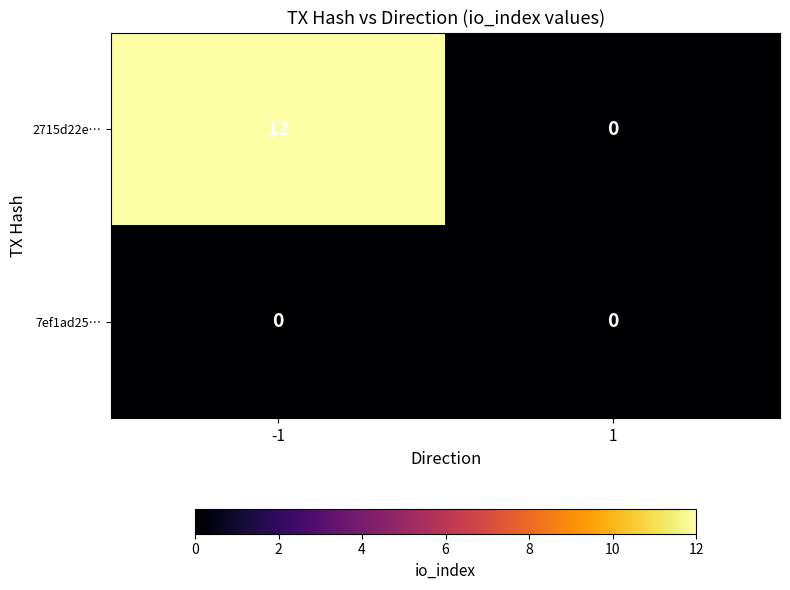

List the series in order of their overall mean, lowest first.

7ef1ad25…, 2715d22e…